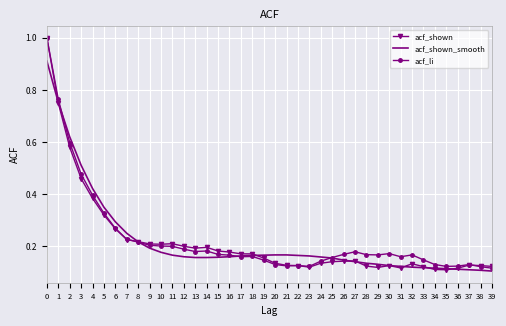

Is the value of acf_li at 28 greater than the value of acf_shown_smooth at 34?

Yes